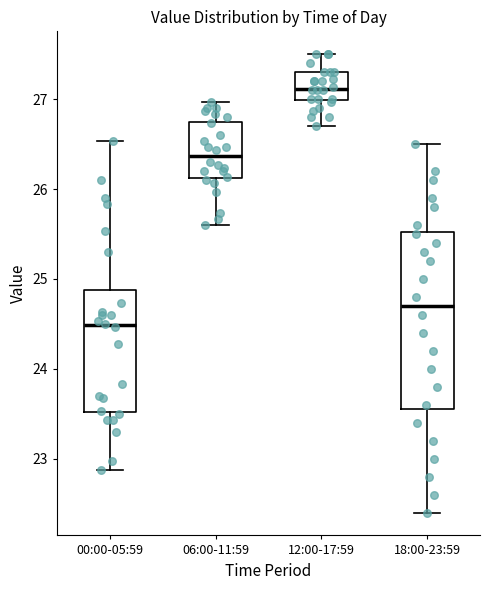

Reading left to right, read every box against the y-axis: the position of its median line, the range the box covers, and the ends of its whiskers. The values are not printed on the chart, so give them approximately, as read against the axis.

00:00-05:59: median 24.5, box 23.5 to 24.9, whiskers 22.9 to 26.5
06:00-11:59: median 26.4, box 26.1 to 26.7, whiskers 25.6 to 27.0
12:00-17:59: median 27.1, box 27.0 to 27.3, whiskers 26.7 to 27.5
18:00-23:59: median 24.7, box 23.6 to 25.5, whiskers 22.4 to 26.5